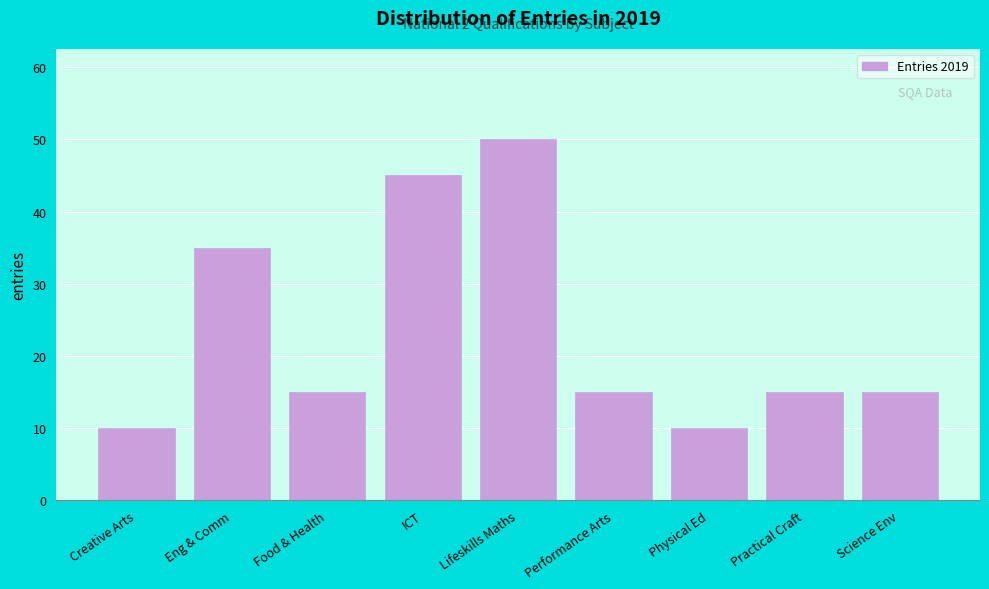

Reading left to right, list all the values displayed in this chart.

Creative Arts=10	Eng & Comm=35	Food & Health=15	ICT=45	Lifeskills Maths=50	Performance Arts=15	Physical Ed=10	Practical Craft=15	Science Env=15